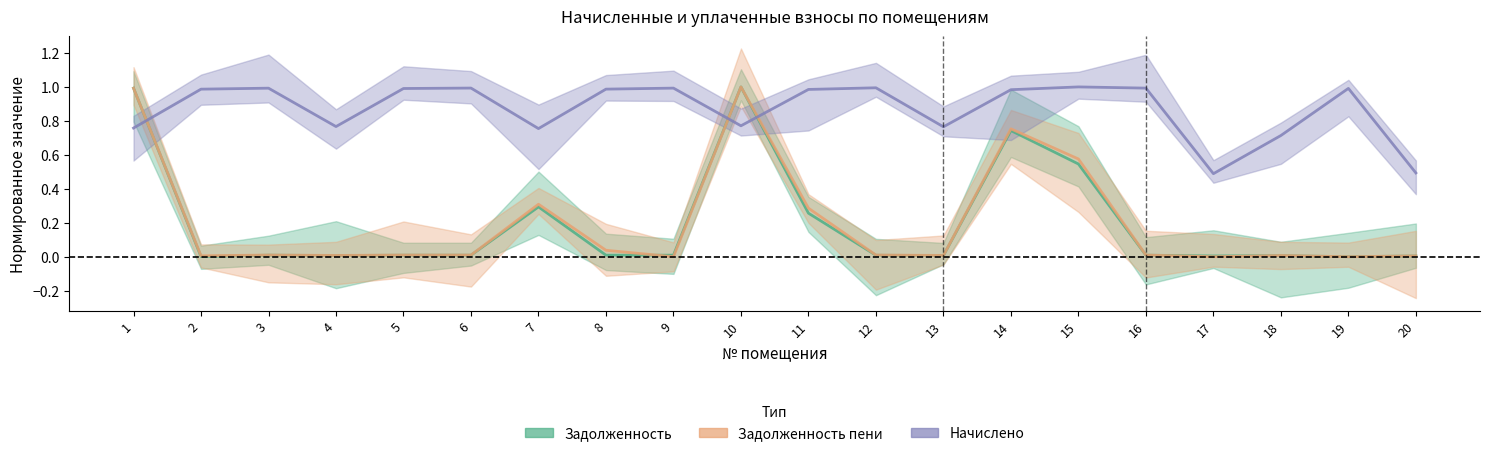

What is the difference between the maximum and minimum values in the Начислено series?

0.5